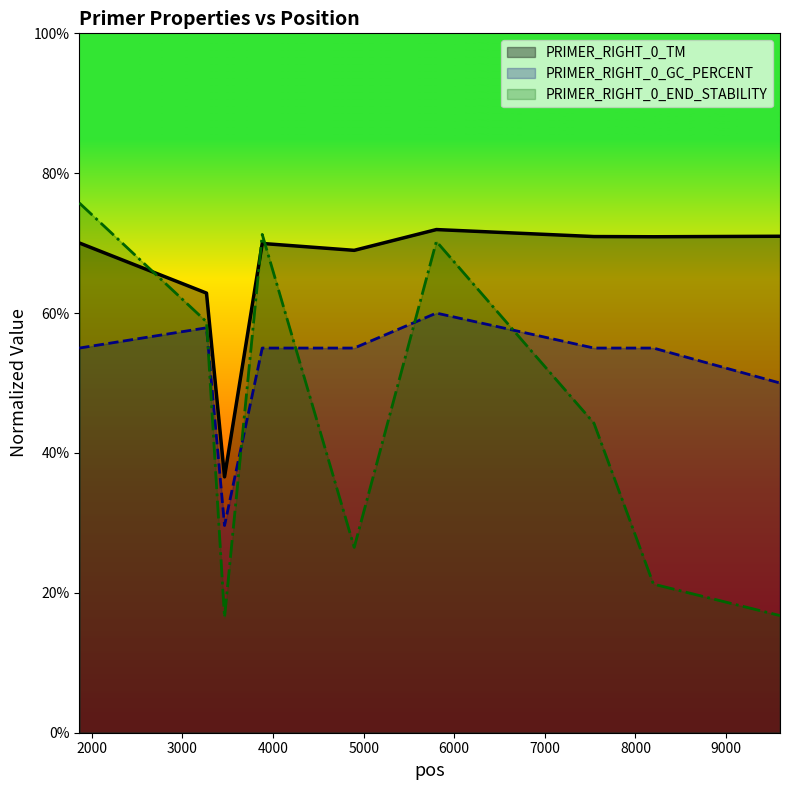

Reading left to right, extract all data points from this chart.

PRIMER_RIGHT_0_TM: 1862=70.0	3266=62.9	3465=36.6	3881=70.0	4896=69.0	5803=71.9	7542=70.9	8198=70.9	9595=71.0
PRIMER_RIGHT_0_GC_PERCENT: 1862=55.0	3266=57.9	3465=29.6	3881=55.0	4896=55.0	5803=60.0	7542=55.0	8198=55.0	9595=50.0
PRIMER_RIGHT_0_END_STABILITY: 1862=75.8	3266=58.7	3465=16.5	3881=71.2	4896=26.5	5803=70.2	7542=44.2	8198=21.3	9595=16.8